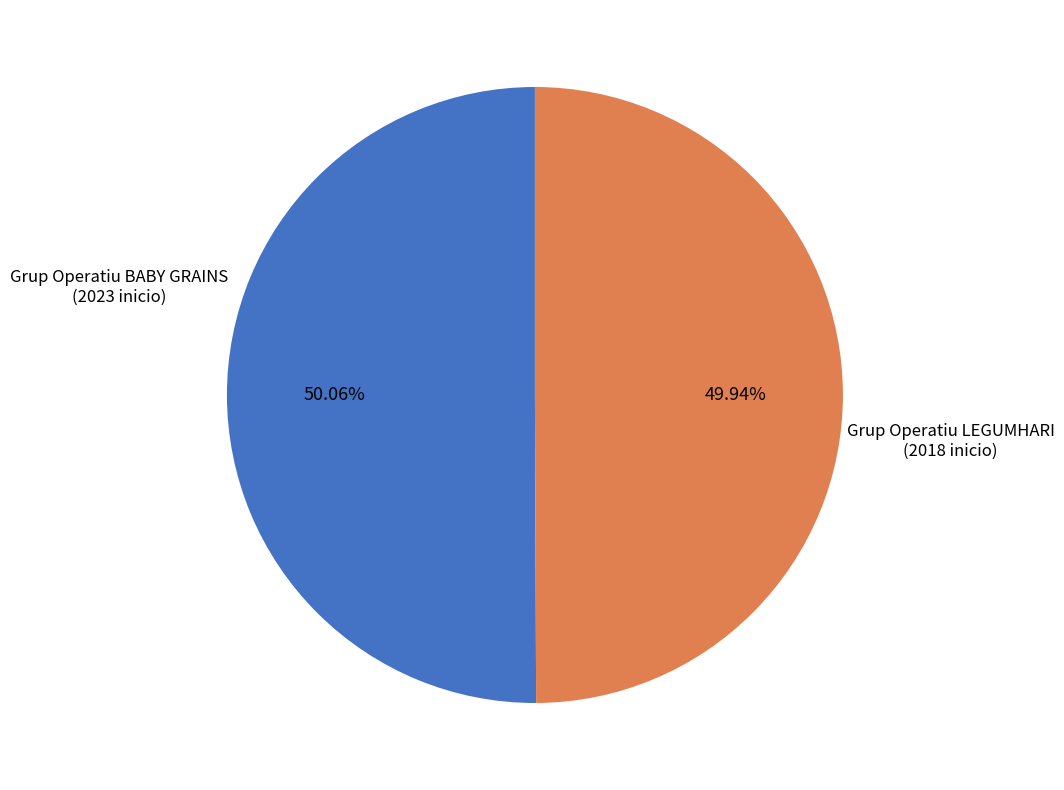

Is there any slice that represents more than half of the pie?

Yes